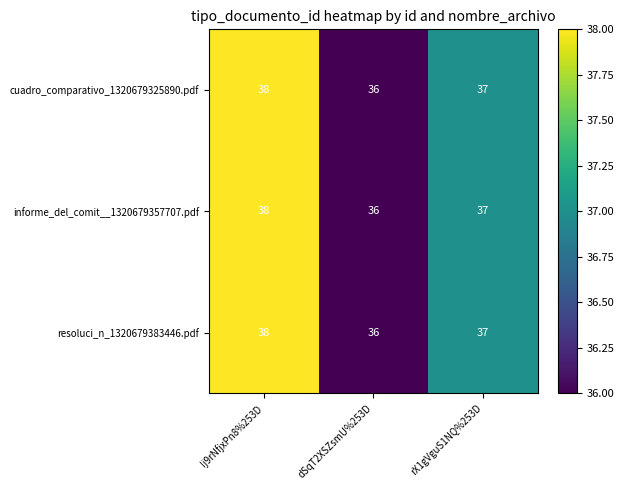

Which category has the lowest value across all series?

dSqT2XSZsmU%253D